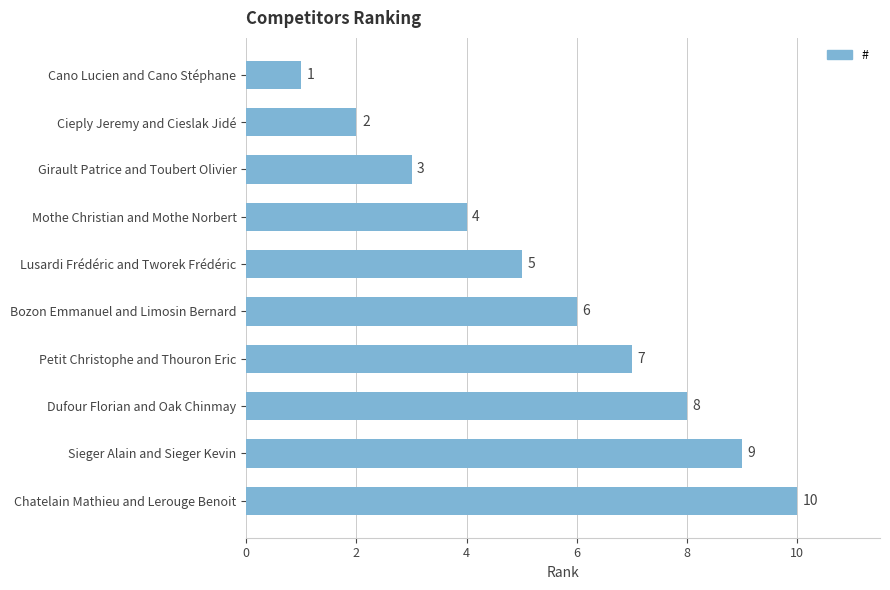

Is it true that the value at Cano Lucien and Cano Stéphane is 0?

False